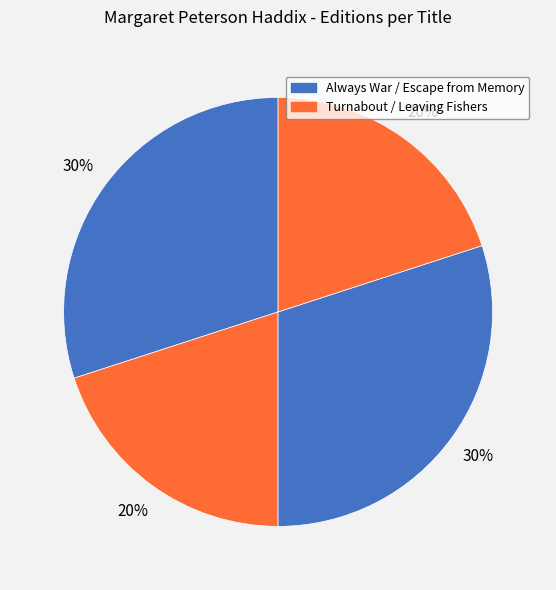

Count the number of slices in the pie.

4